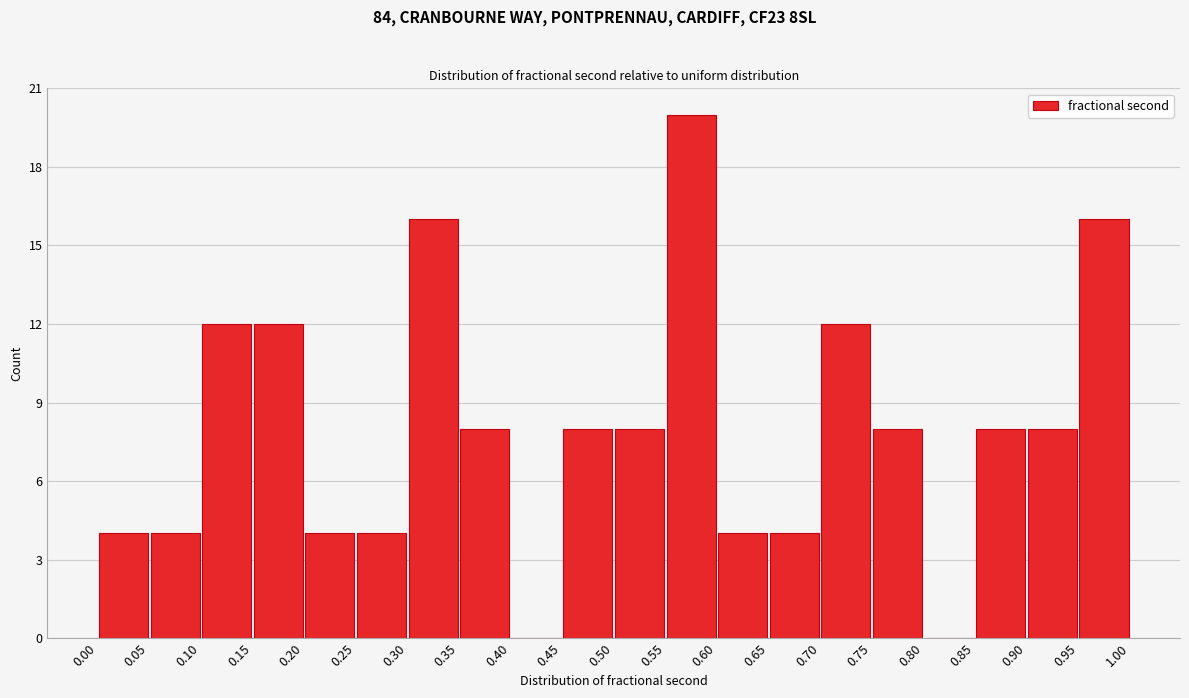

What is the height of the bar covering 0.45 to 0.50 on the x-axis? The values are not printed on the chart, so give them approximately, as read against the axis.

8